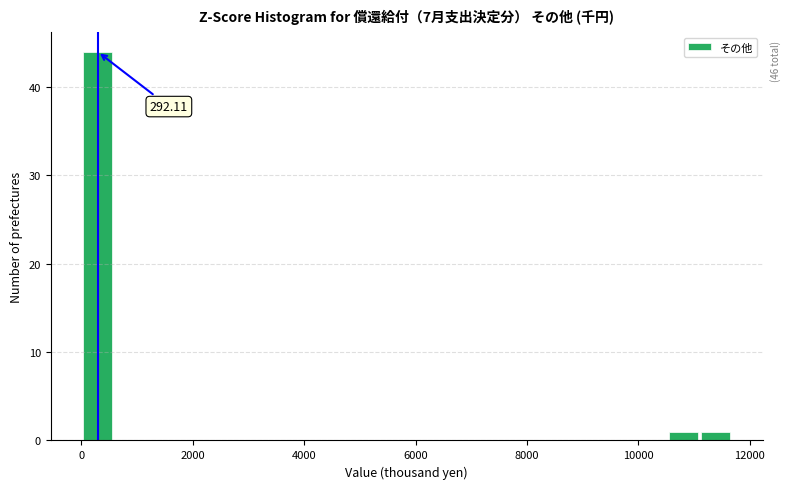

Around what value on the x-axis is the tallest bar? Give the approximate position of its centre, as read against the axis.

200